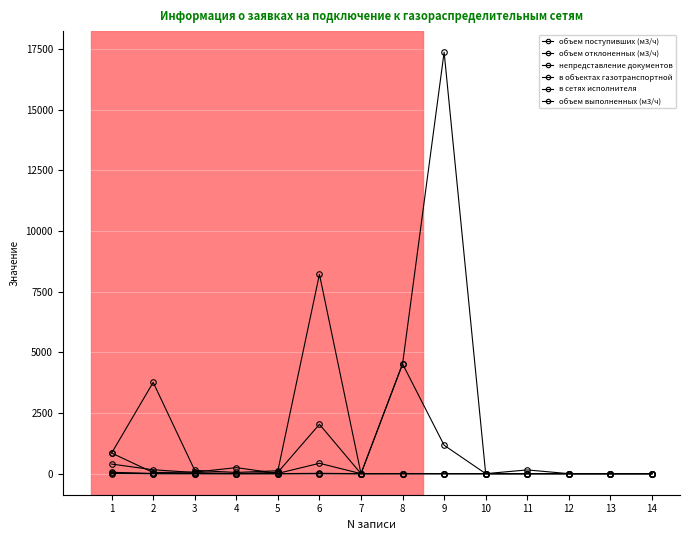

What value does the объем выполненных (м3/ч) series have at 3?

63.4